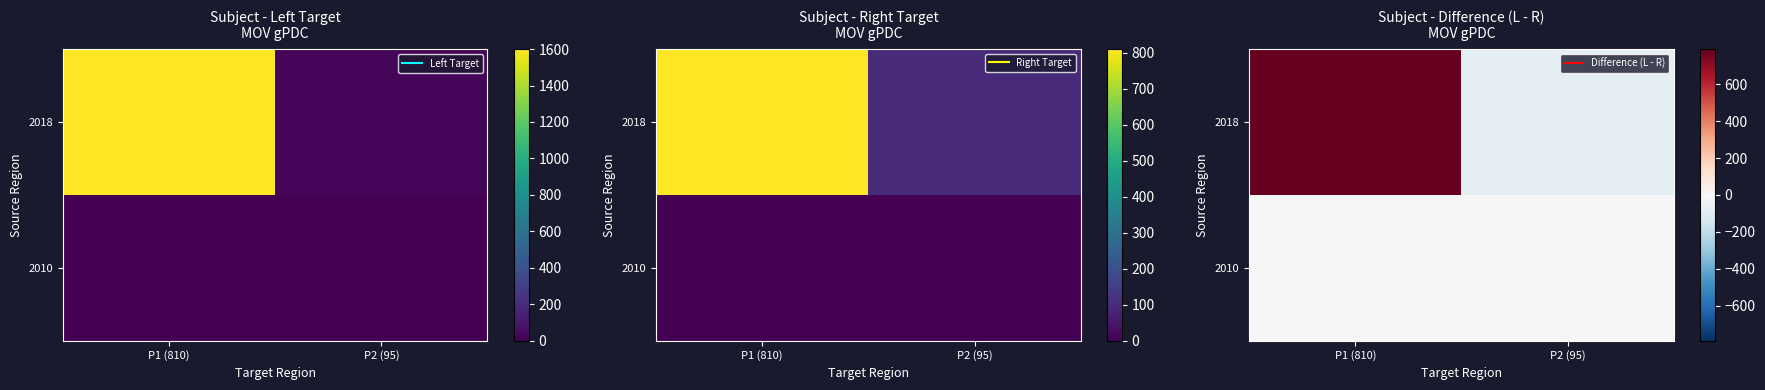

True or false: 2018 has a value of -108.4 at P2 (95).

False